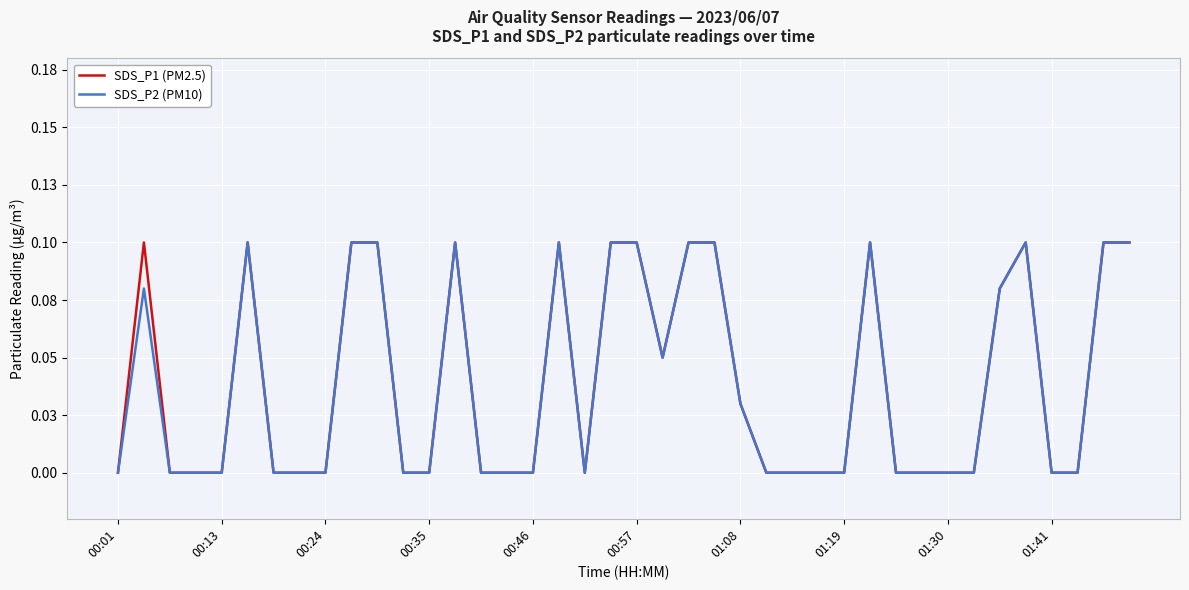

What is the value of the SDS_P2 (PM10) point at the 35th from the left?

0.1